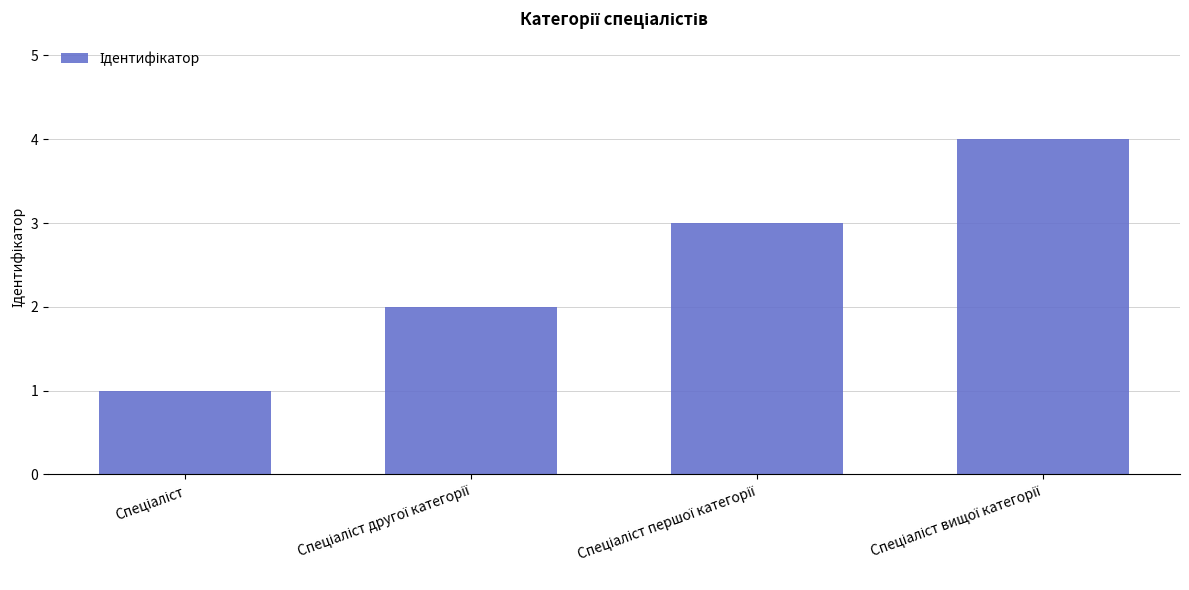

What is the difference between the maximum and minimum values?

3